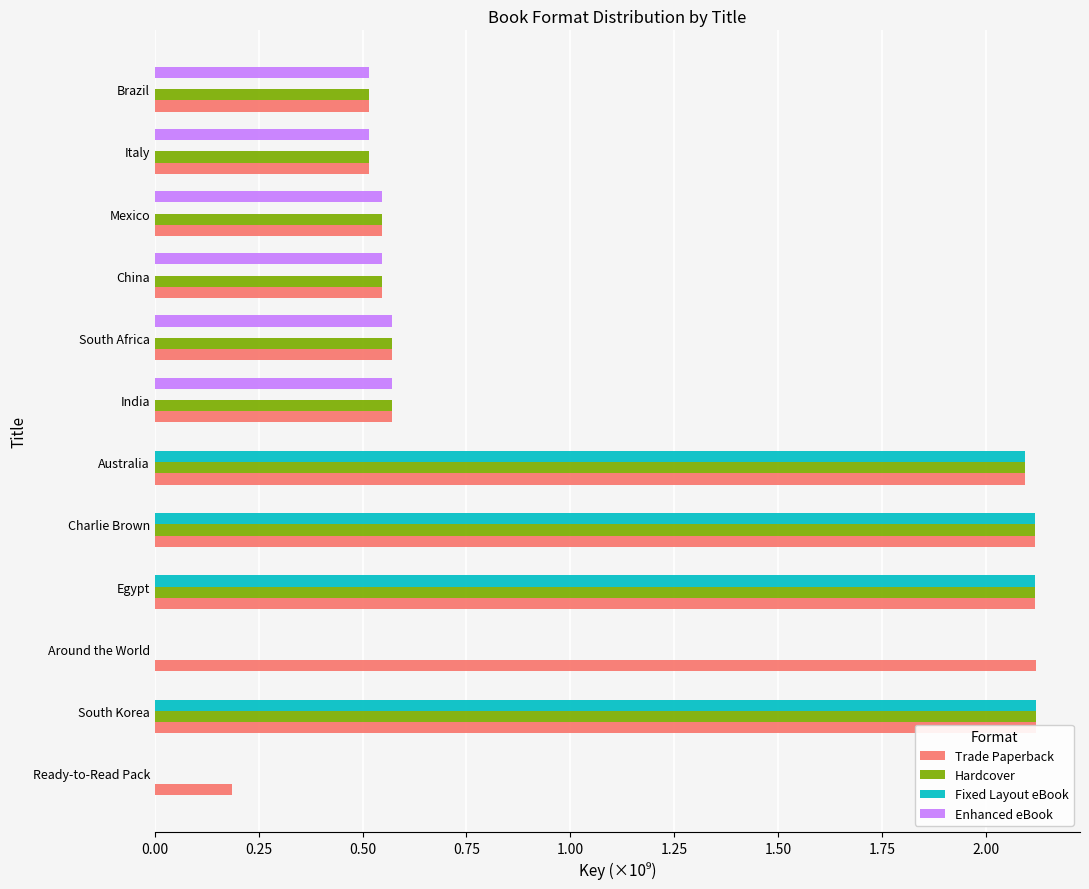

Which series has the largest total across all categories?

Trade Paperback